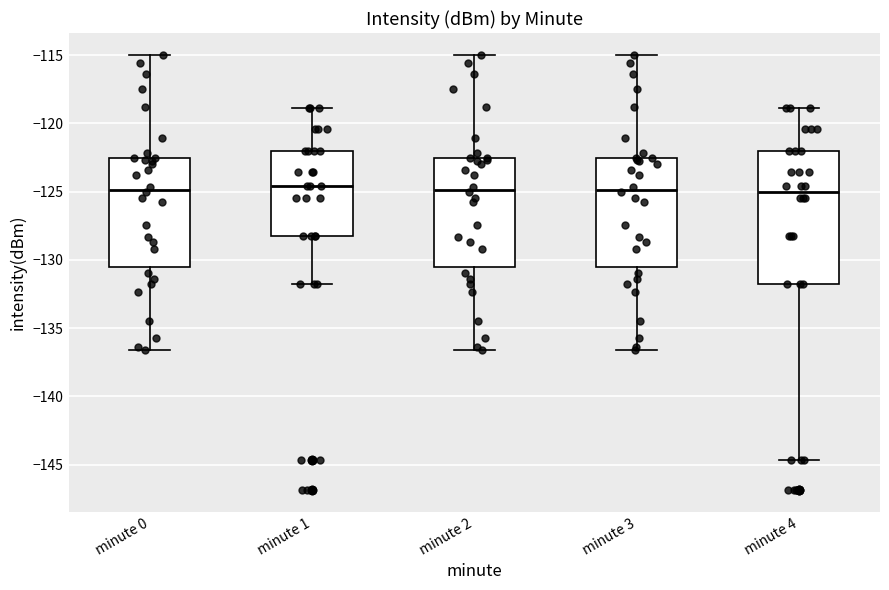

Where does the lower whisker of the box for minute 2 end on the y-axis? The values are not printed on the chart, so give them approximately, as read against the axis.

-136.5